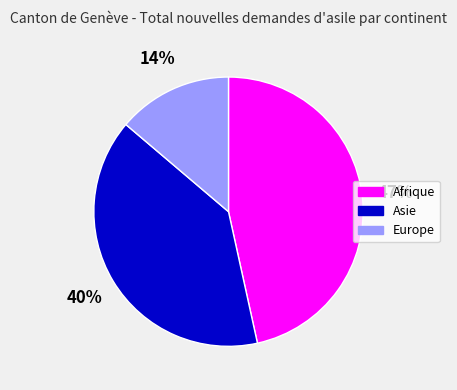

Does Afrique represent more than half of the total?

No